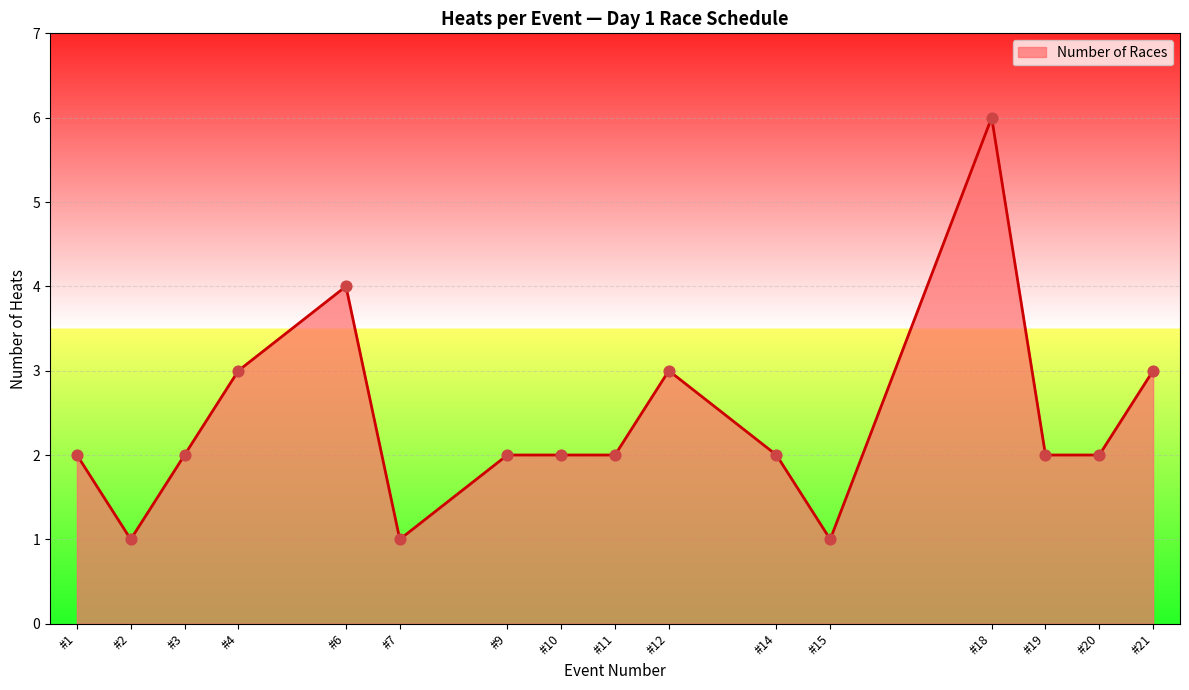

What is the change in value from #7 to #9?

+1